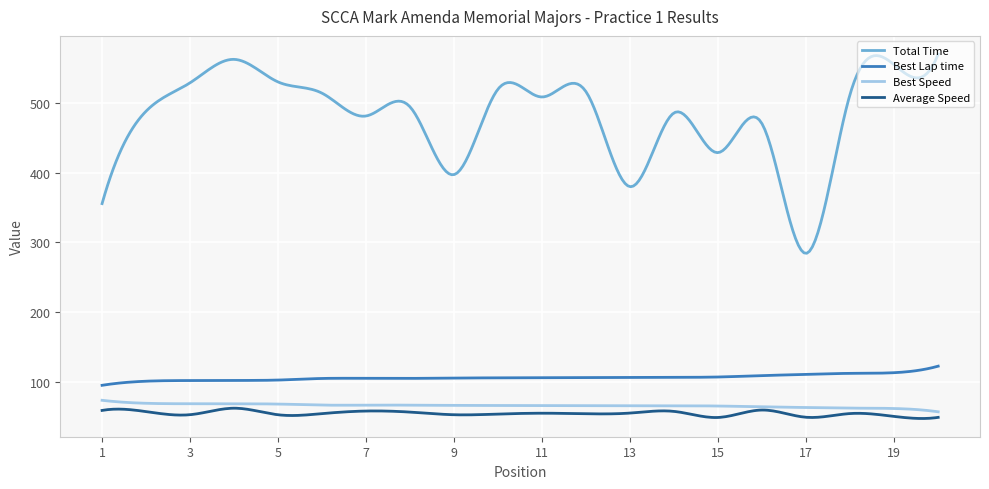

What is the lowest value of the Best Lap time series?

95.2